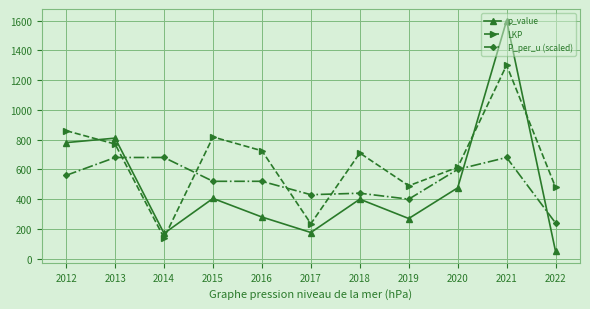

Between which two adjacent categories do LKP and P_per_u (scaled) first intersect?

2013 and 2014